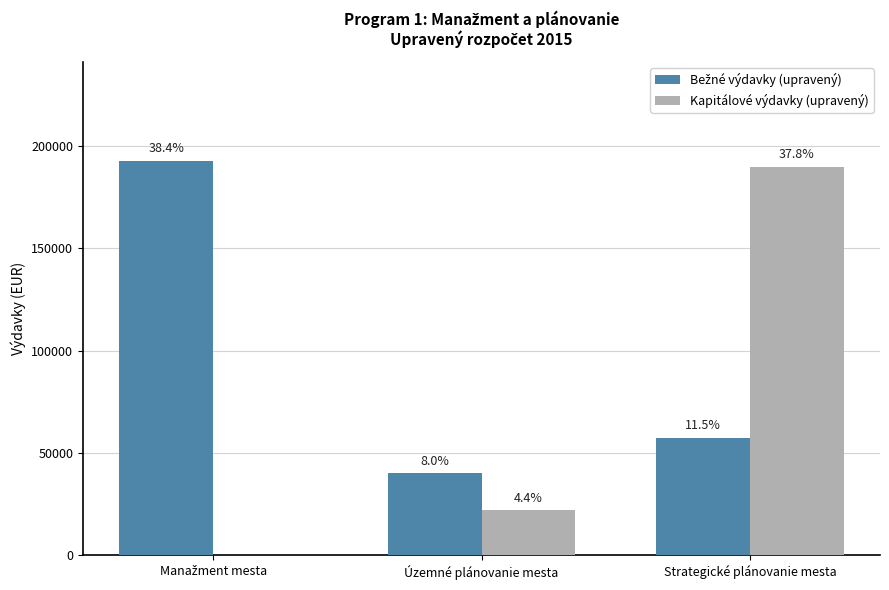

The value of Kapitálové výdavky (upravený) at Strategické plánovanie mesta is 189937. True or false?

True